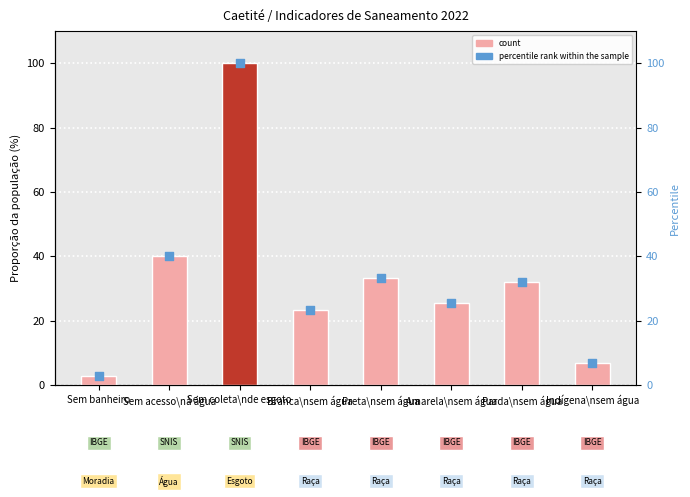

What are all the series names shown in the legend?

count, percentile rank within the sample